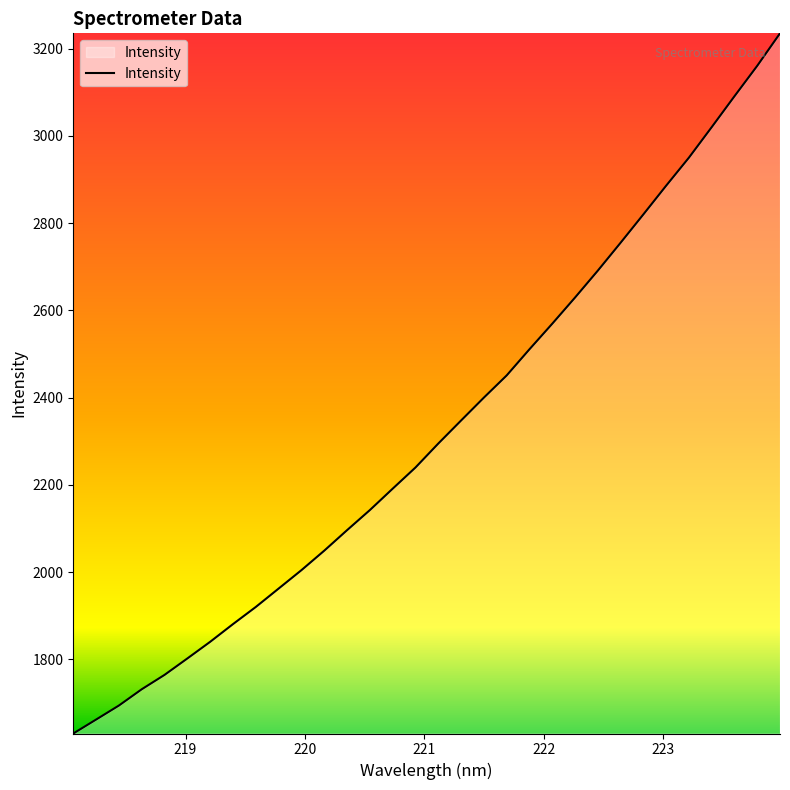

What is the difference between the maximum and minimum values?

1604.9